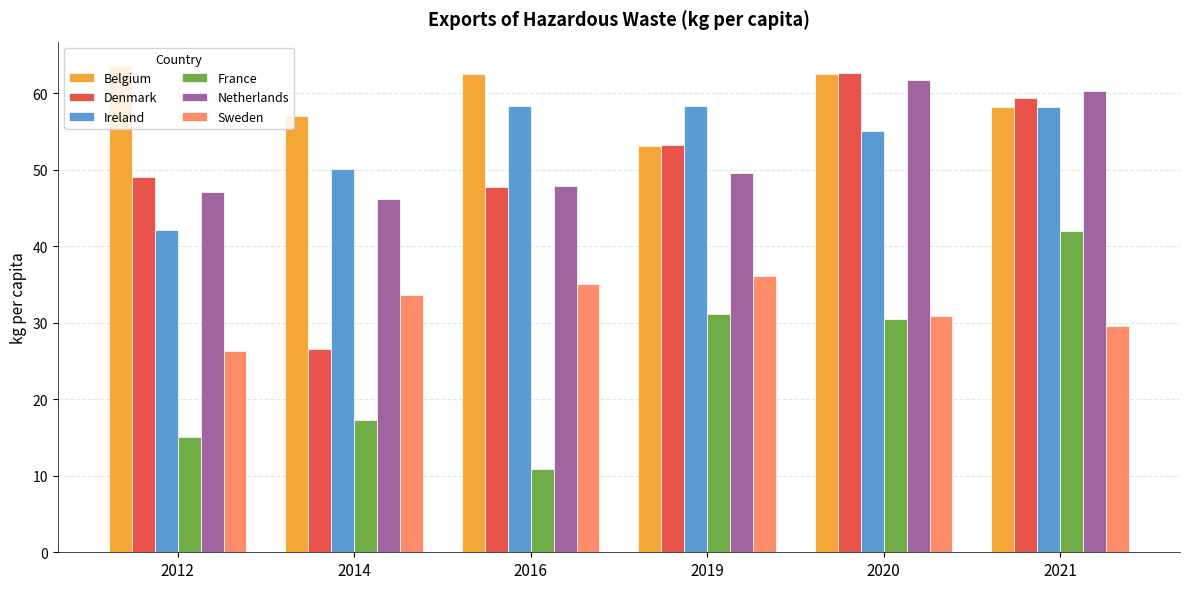

Between 2016 and 2019, which series saw the biggest shift?

France